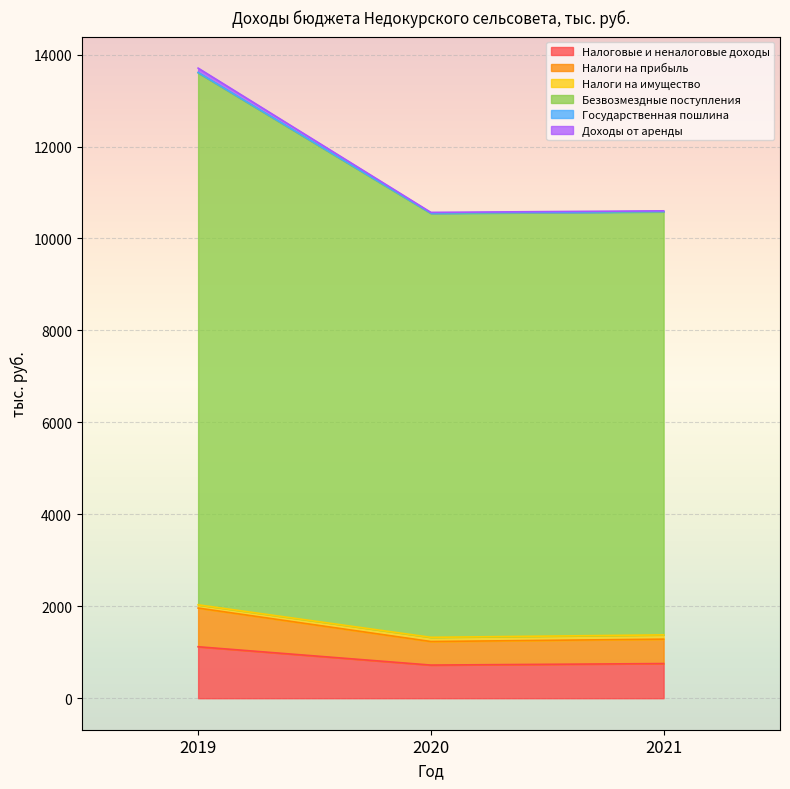

Between 2020 and 2021, which series saw the biggest shift?

Налоги на прибыль